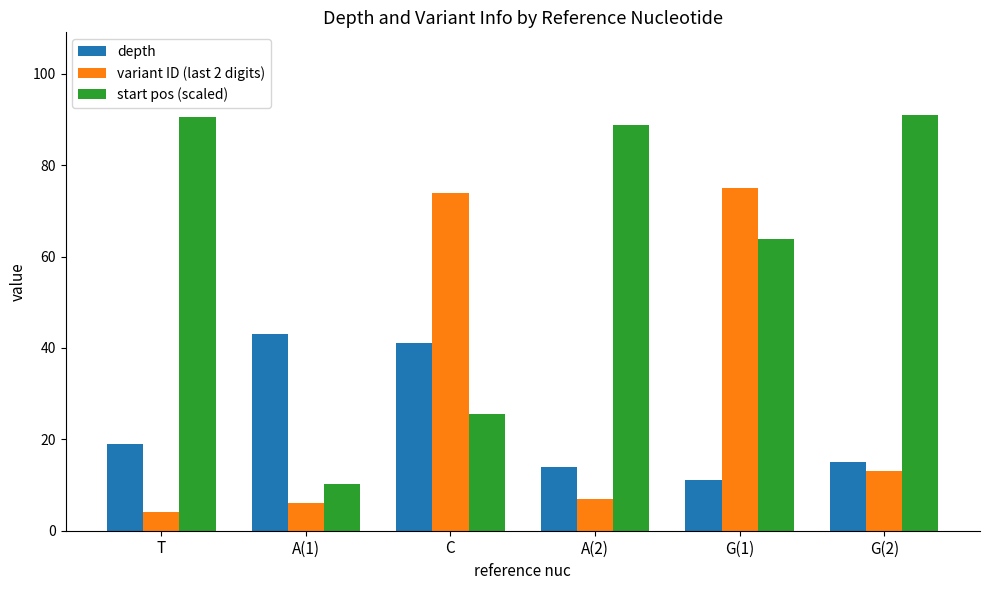

Which series has the largest total across all categories?

start pos (scaled)